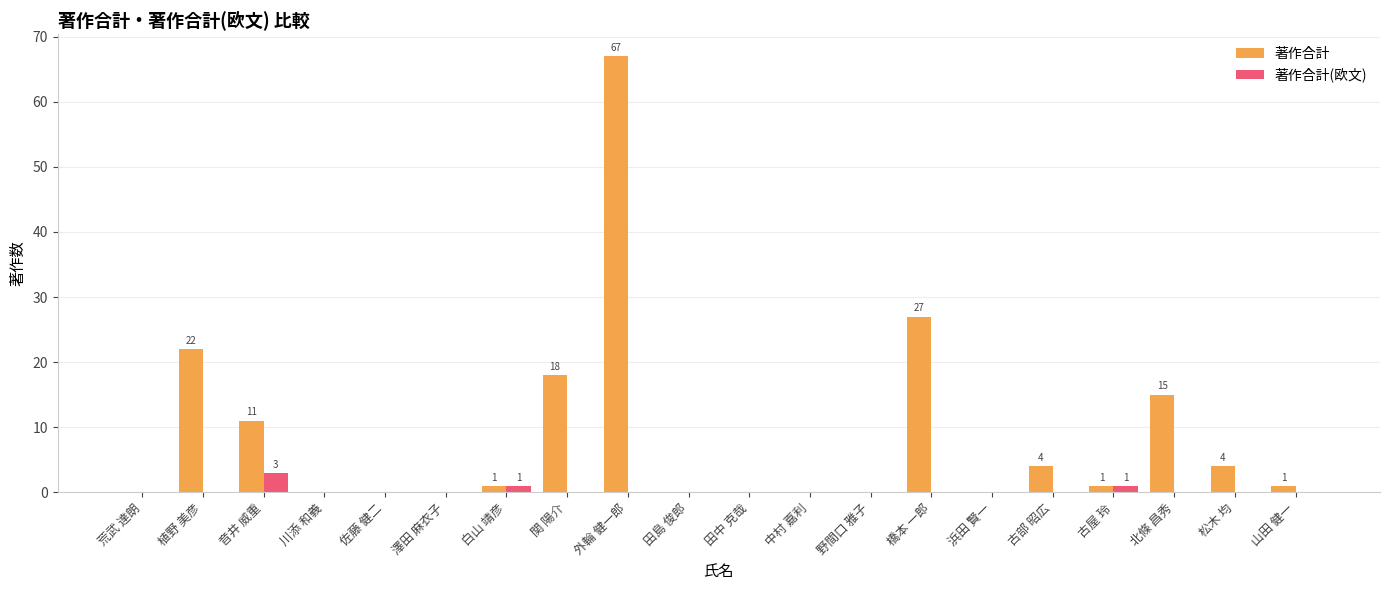

What value does the 著作合計 series have at 橋本 一郎?

27